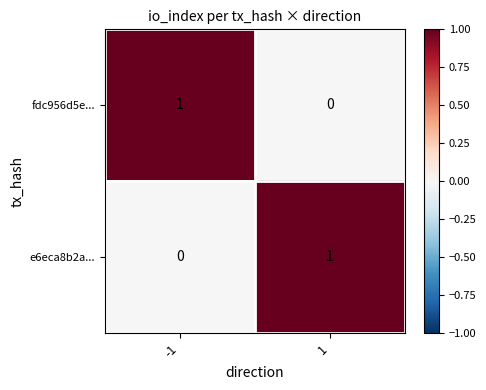

Is the value of fdc956d5e... at -1 greater than the value of e6eca8b2a... at -1?

Yes